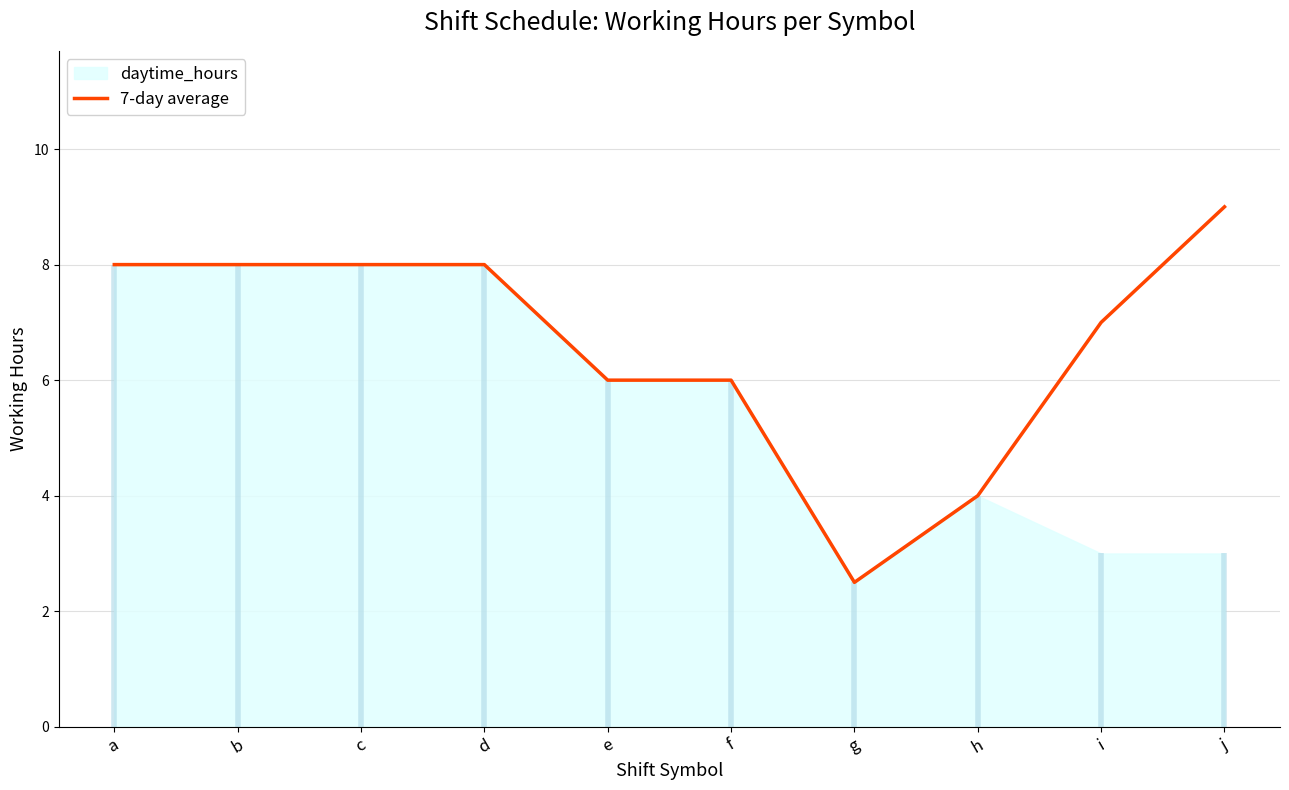

What is the maximum value for 7-day average?

9.0